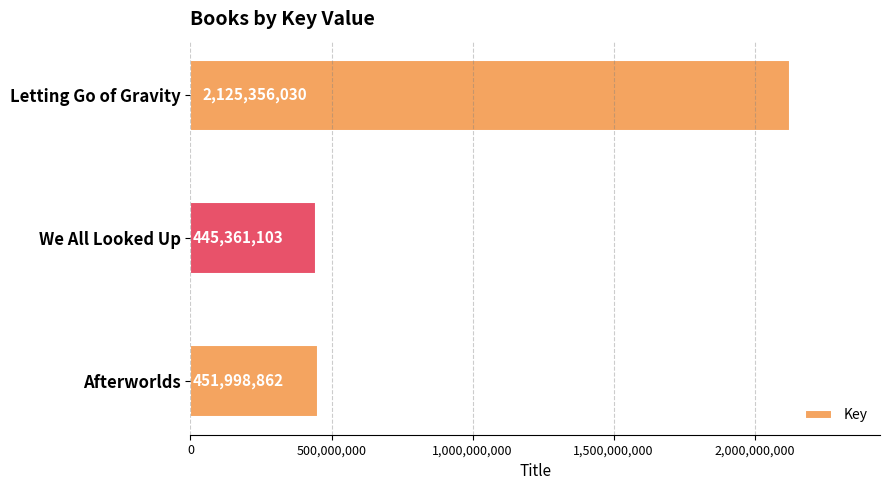

What is the ratio of the value at We All Looked Up to the value at Afterworlds?

1.0